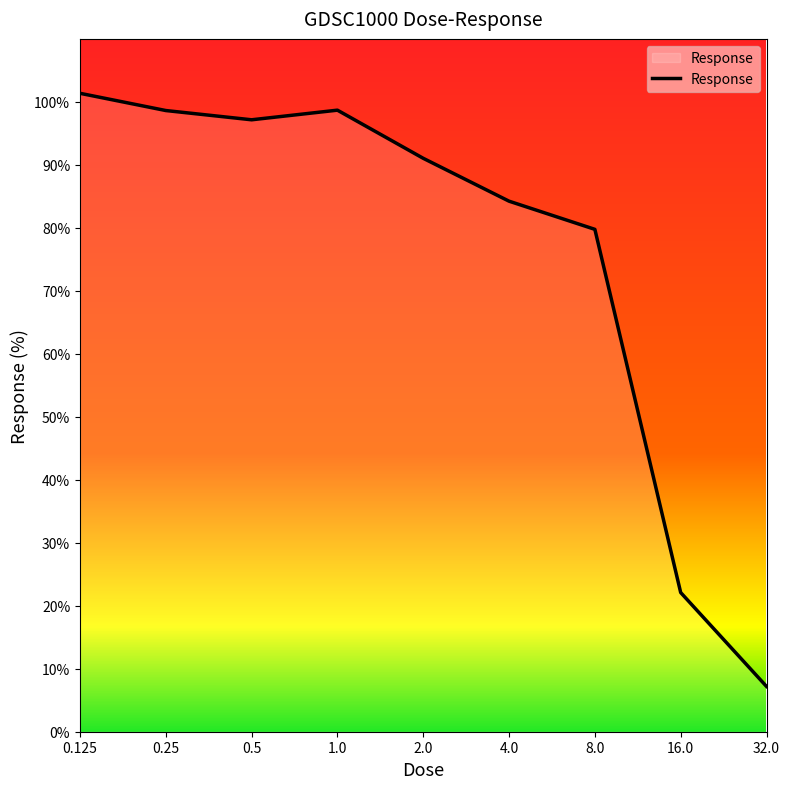

What is the greatest value displayed?

101.4